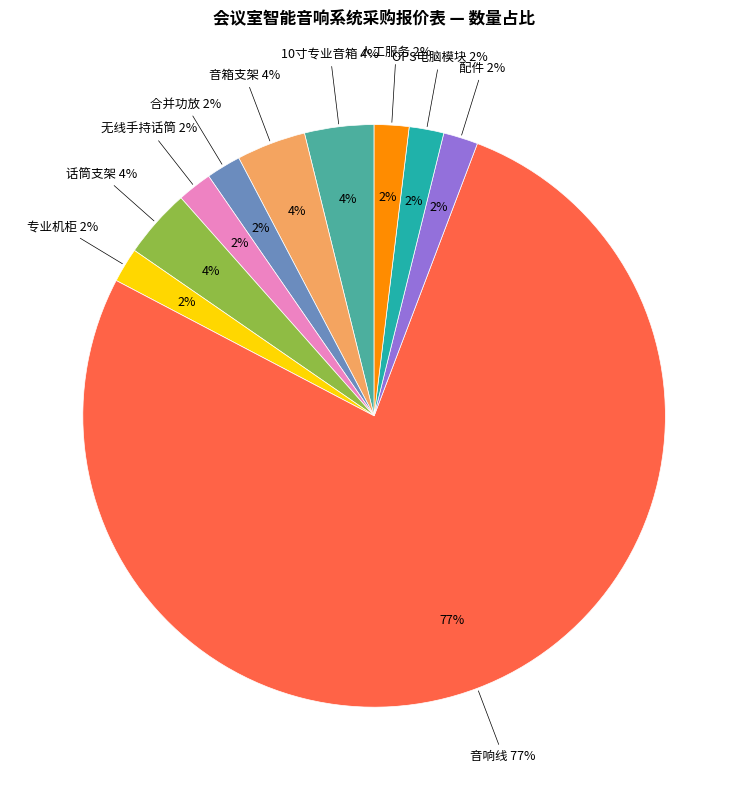

To the nearest percent, what is the difference between the 无线手持话筒 and 音响线 slice percentages?

75%